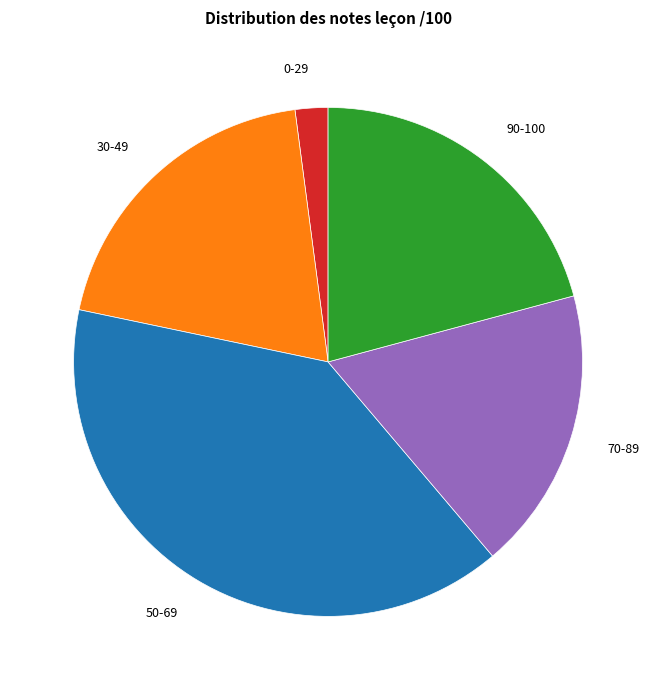

Does any single category account for the majority?

No